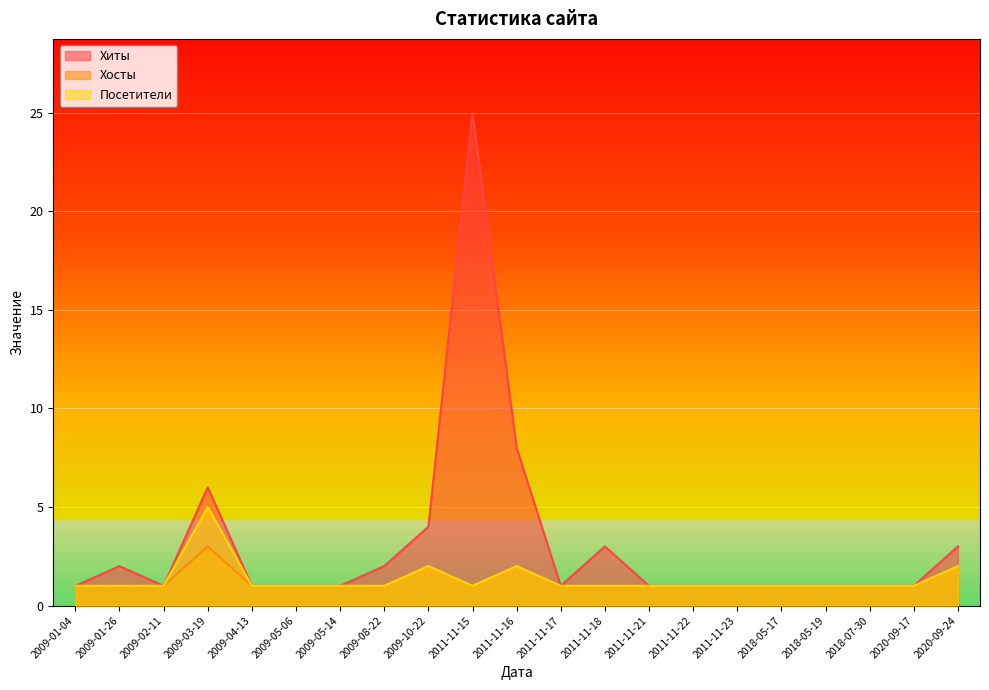

How many lines are shown in the chart?

3